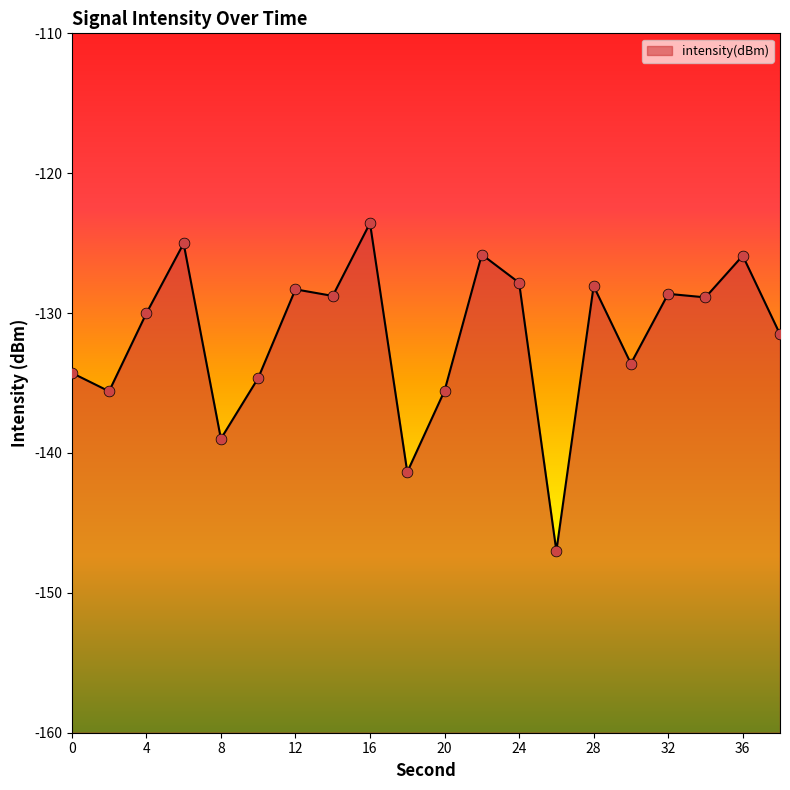

What is the change in value from 30 to 36?

+7.7